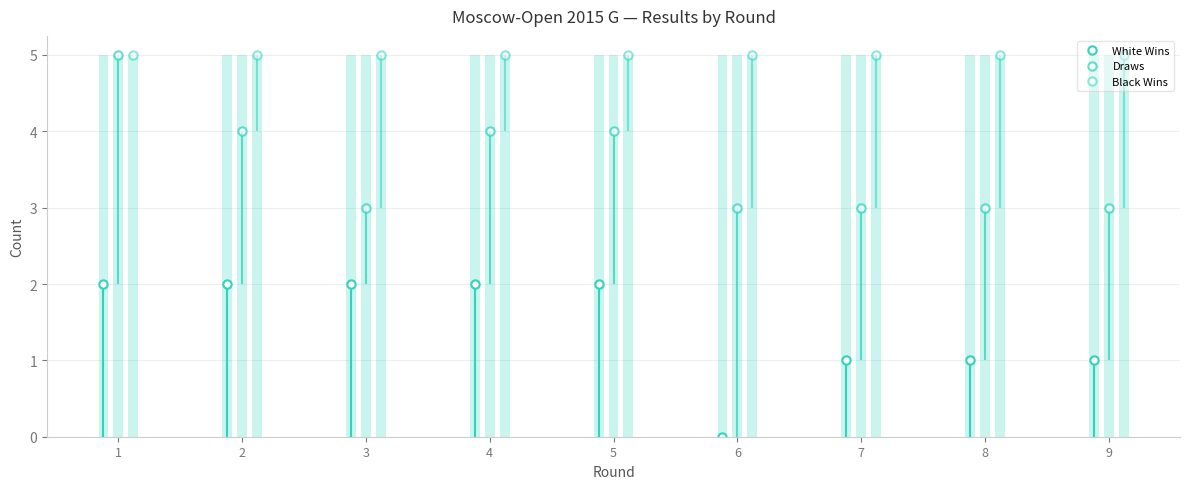

Which category has the lowest value in the Black Wins series?

1